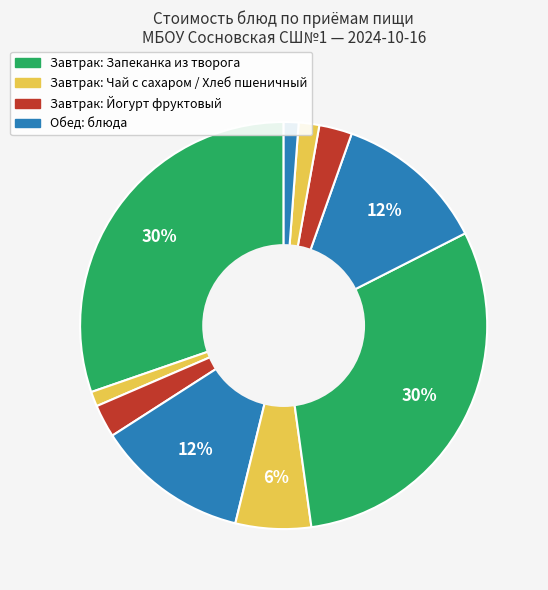

Count the number of slices in the pie.

10